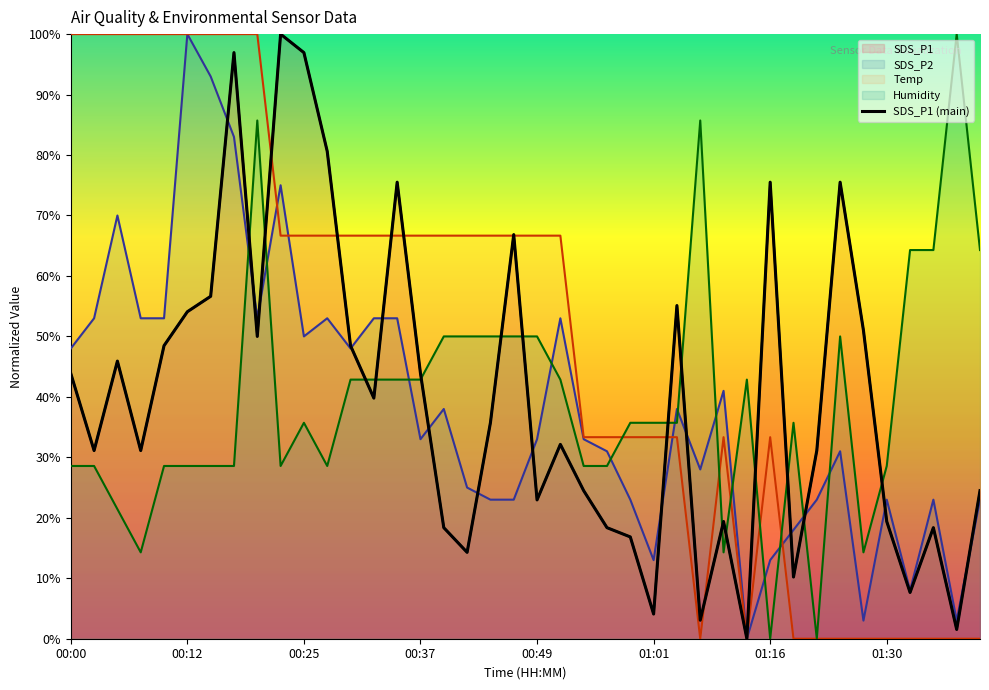

What is the change in value from 15 to 33?

+31.6